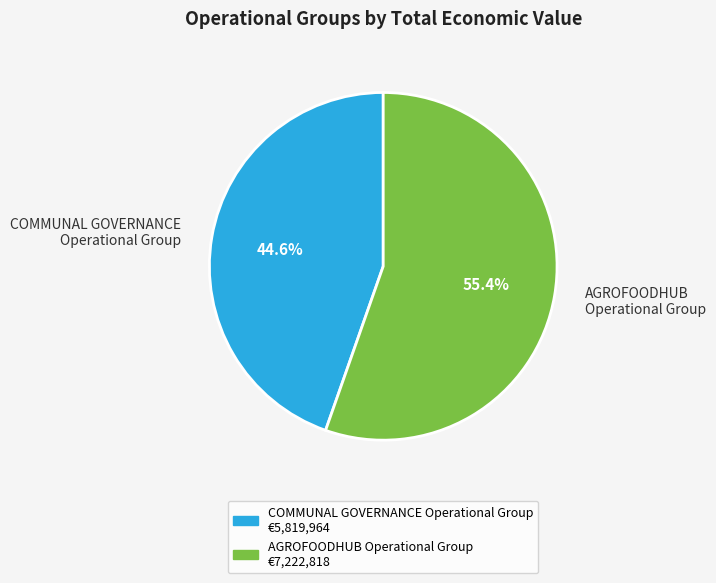

Which slice is the smallest?

COMMUNAL GOVERNANCE Operational Group